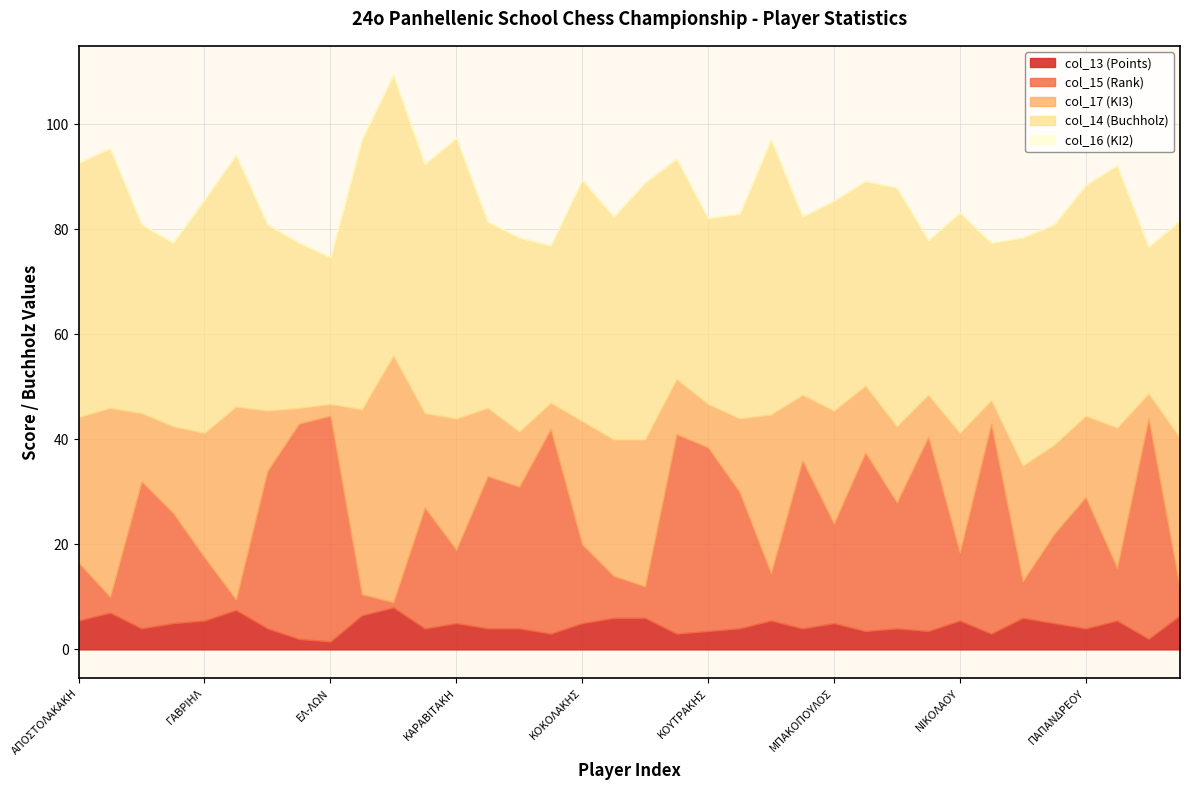

True or false: col_17 (KI3) and col_13 (Points) cross at least once.

False